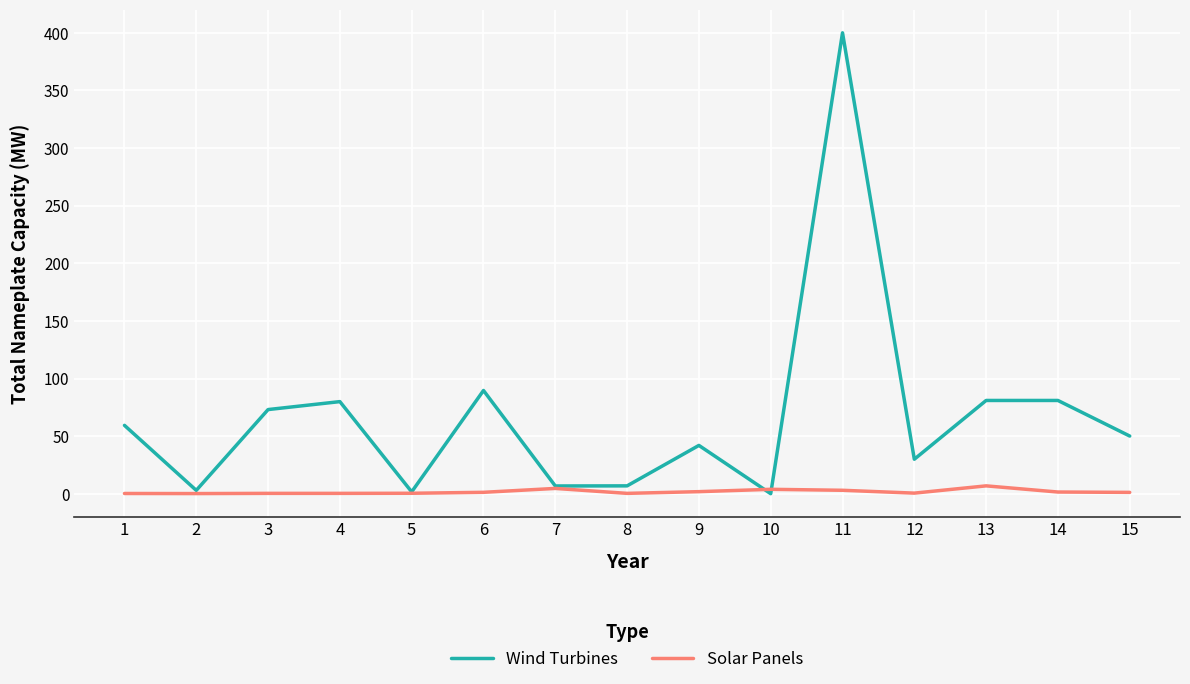

Which series has the largest range (max minus min)?

Wind Turbines